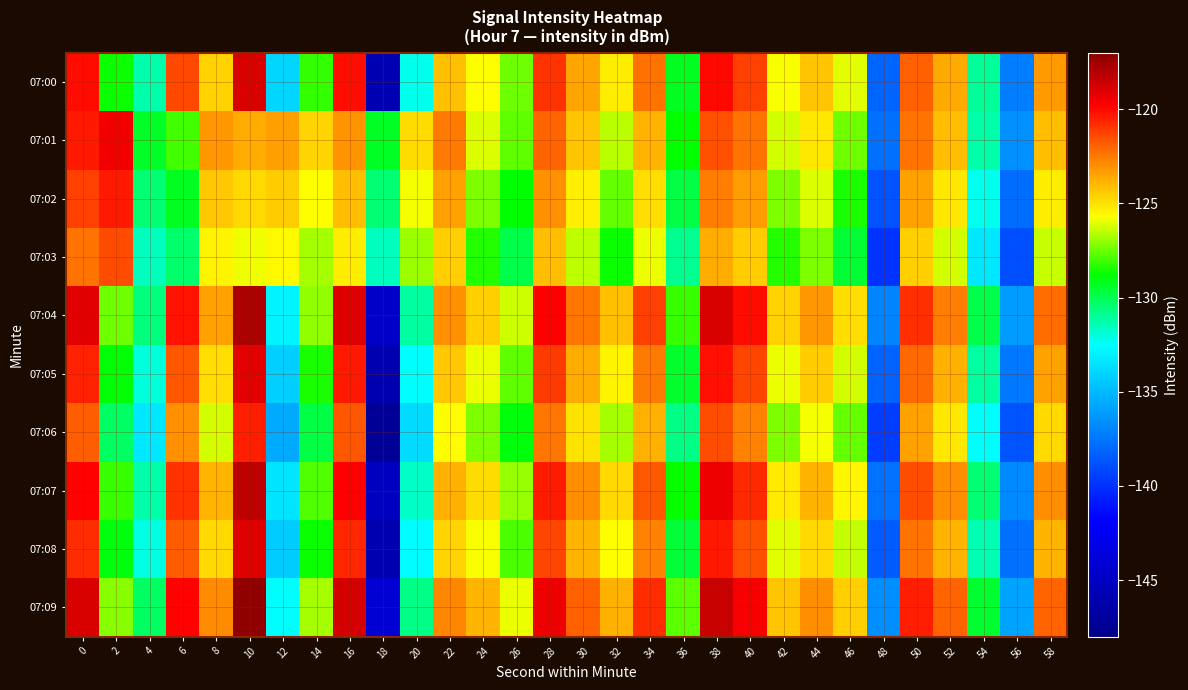

Which has a higher value, 32 or 2?

32